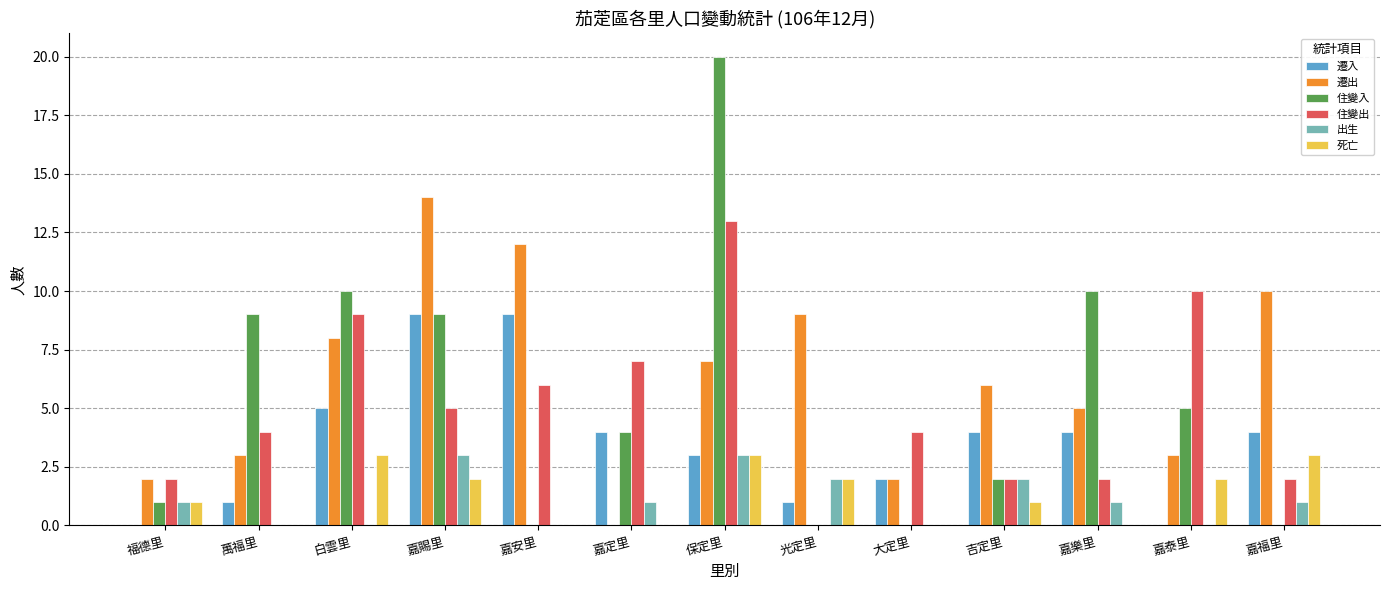

What is the total value across all series at 嘉定里?

16